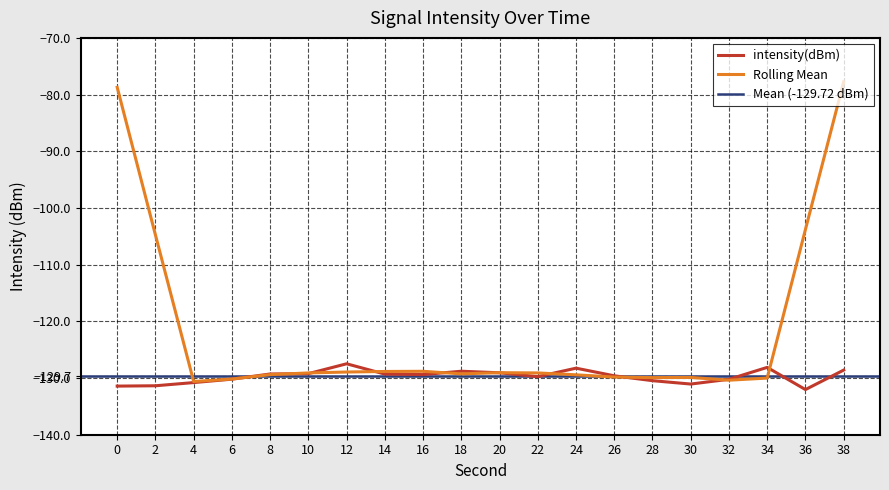

What is the value of the 4th point from the left?

-130.2